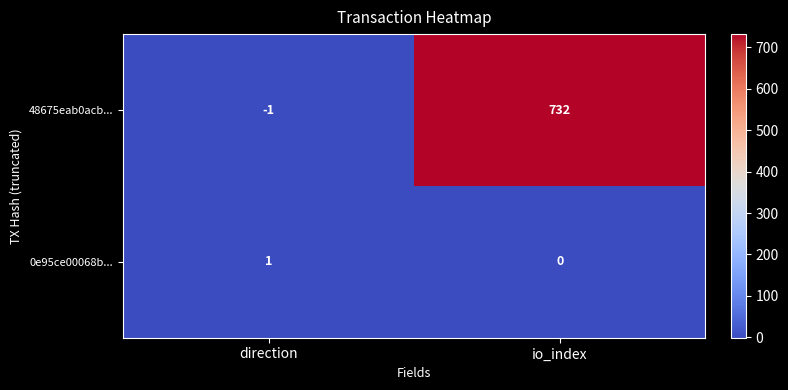

Which series has the largest range (max minus min)?

48675eab0acb...